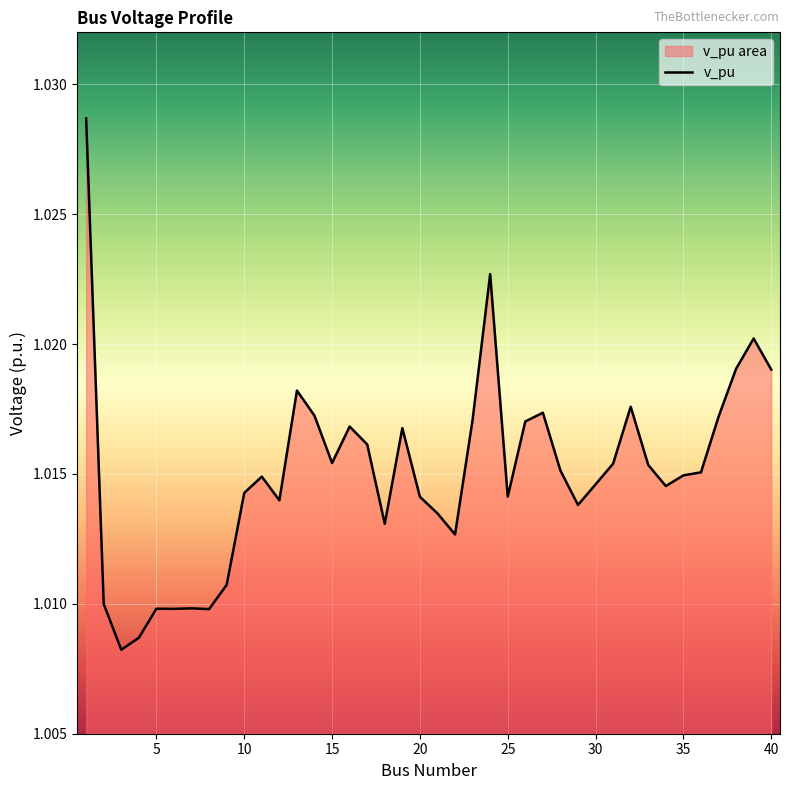

The value at 20 is 1.6. True or false?

False